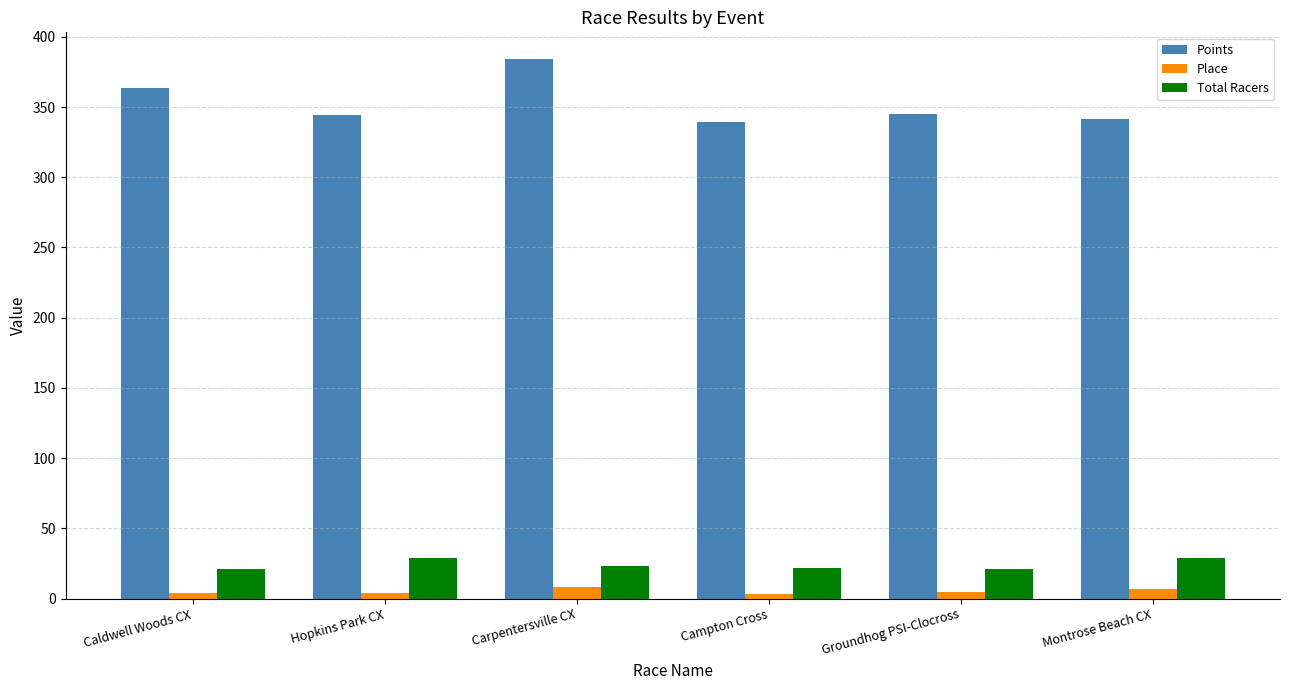

Is the value of Points at Hopkins Park CX greater than the value of Place at Carpentersville CX?

Yes